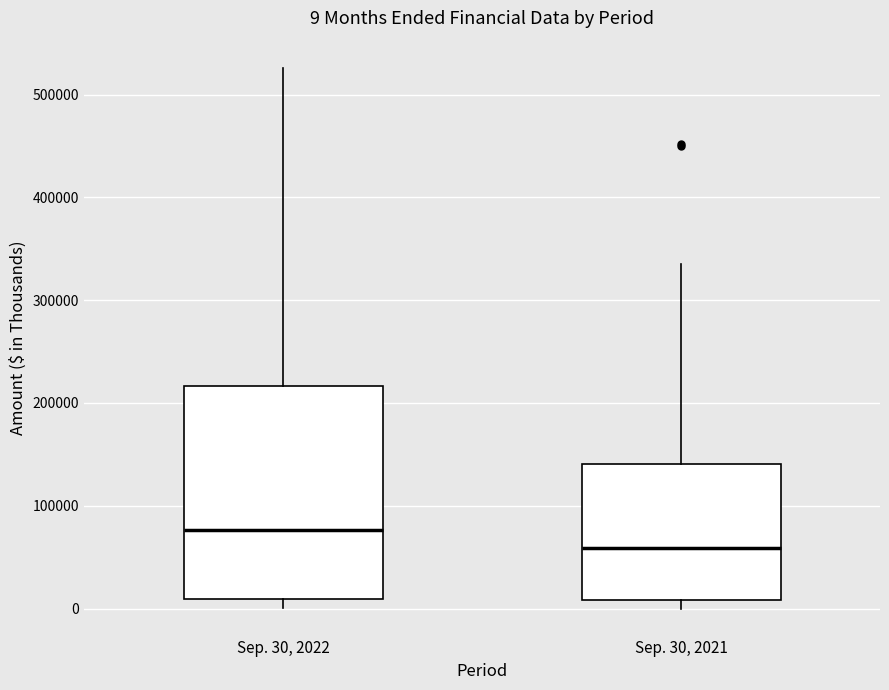

Which box is the tallest, from its lower edge to its upper edge?

Sep. 30, 2022